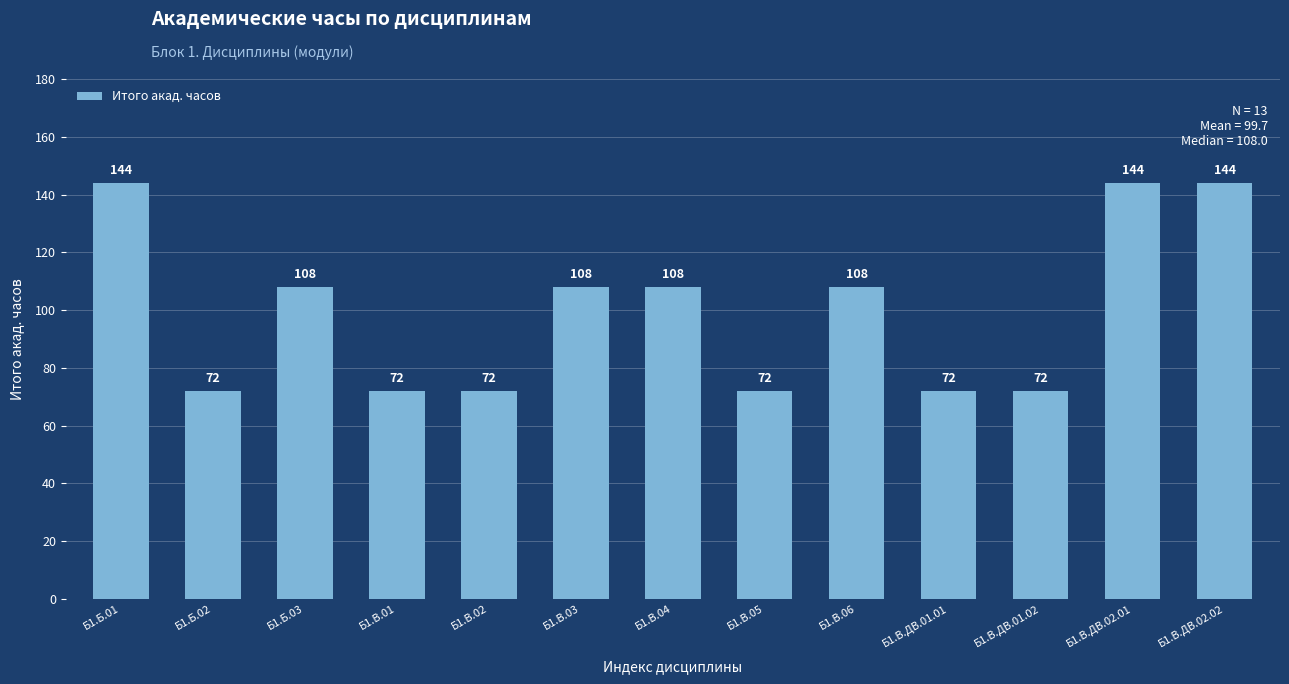

How many values are between 72 and 108?

10